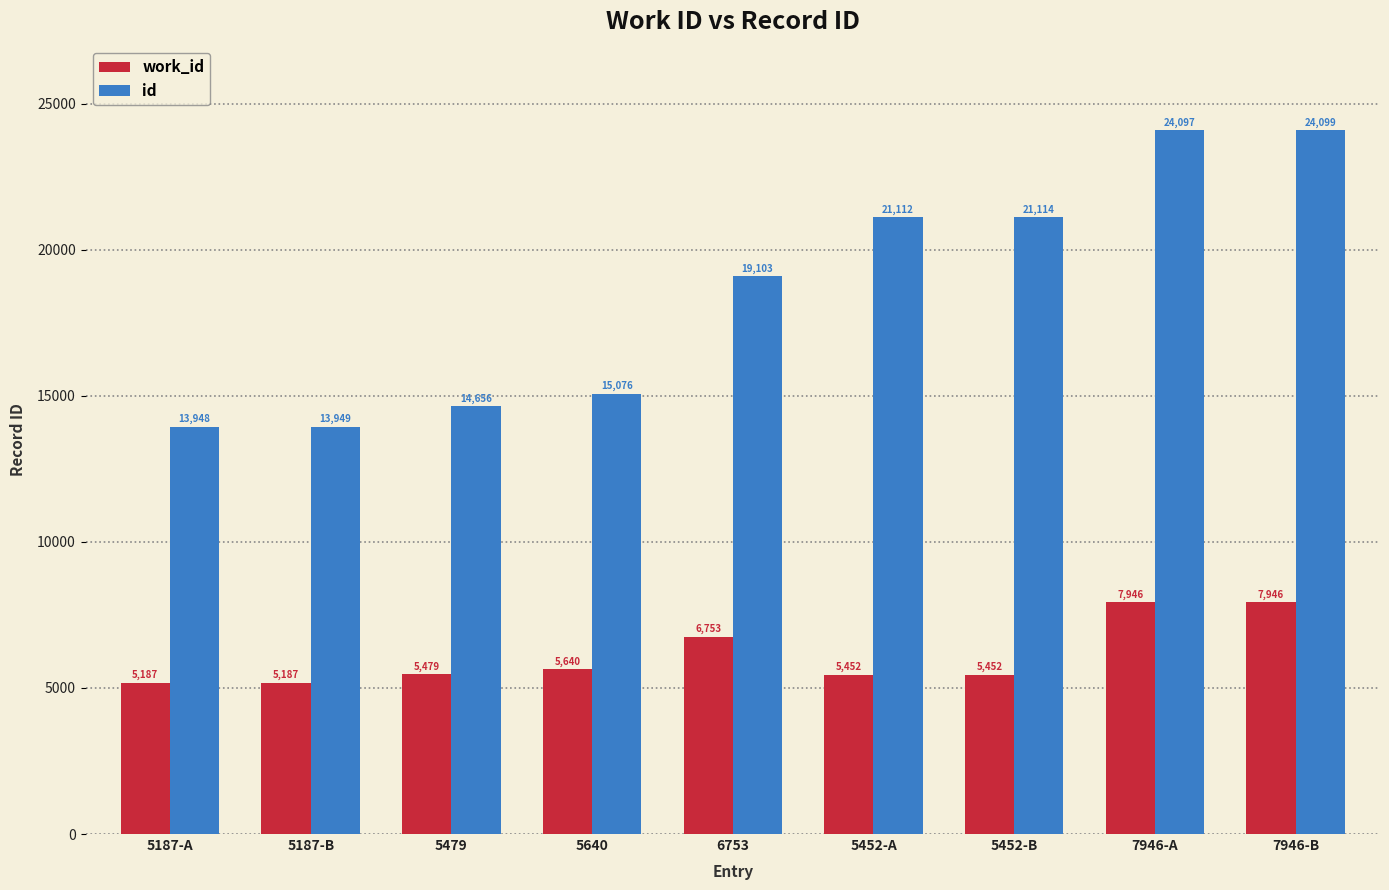

What is the difference between the highest and lowest values at 6753?

12350